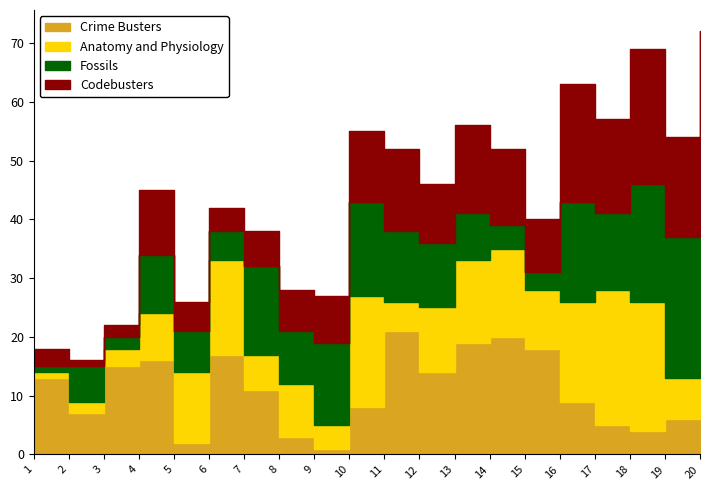

Reading left to right, what are all the values shown in this chart?

Crime Busters: 13	7	15	16	2	17	11	3	1	8	21	14	19	20	18	9	5	4	6	10
Anatomy and Physiology: 1	2	3	8	12	16	6	9	4	19	5	11	14	15	10	17	23	22	7	24
Fossils: 1	6	2	10	7	5	15	9	14	16	12	11	8	4	3	17	13	20	24	19
Codebusters: 3	1	2	11	5	4	6	7	8	12	14	10	15	13	9	20	16	23	17	19